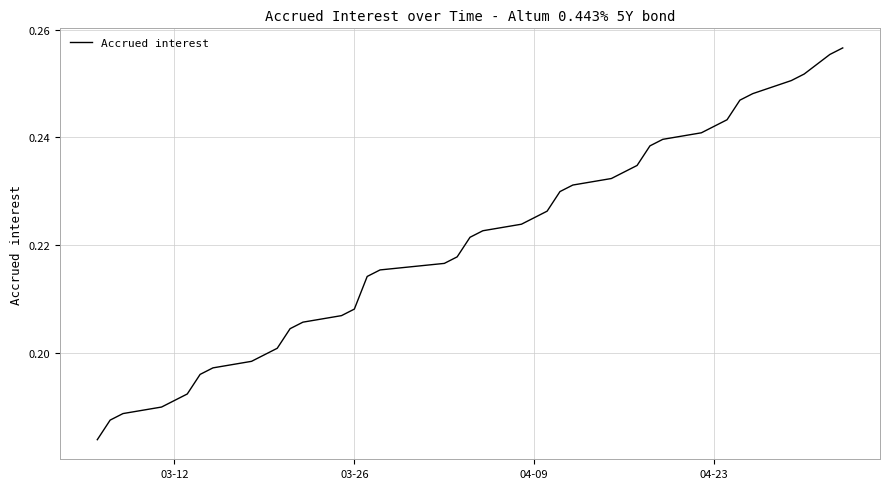

What is the difference between the maximum and second lowest values?

0.1